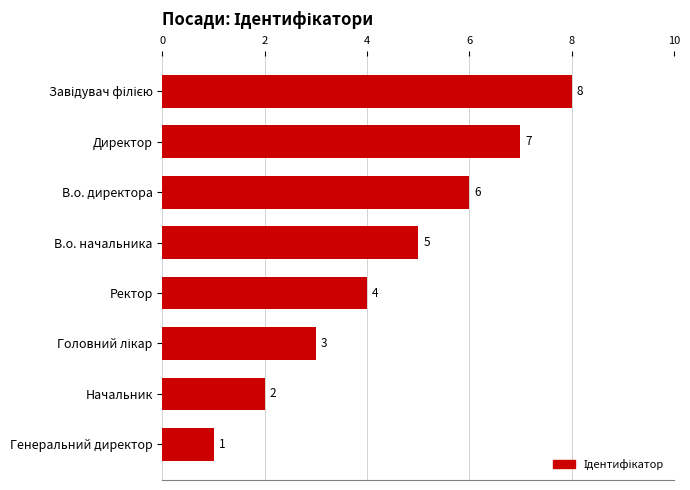

Reading bottom to top, extract all data points from this chart.

1	2	3	4	5	6	7	8